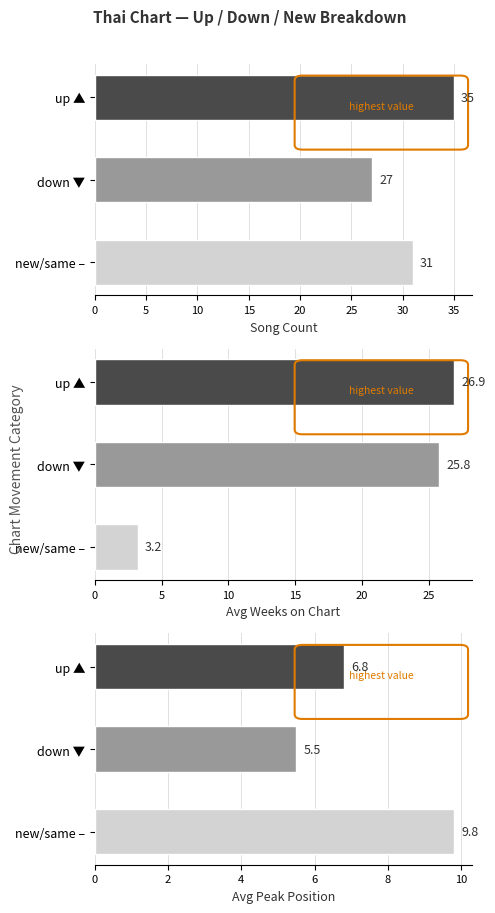

Does the chart contain stacked bars?

No